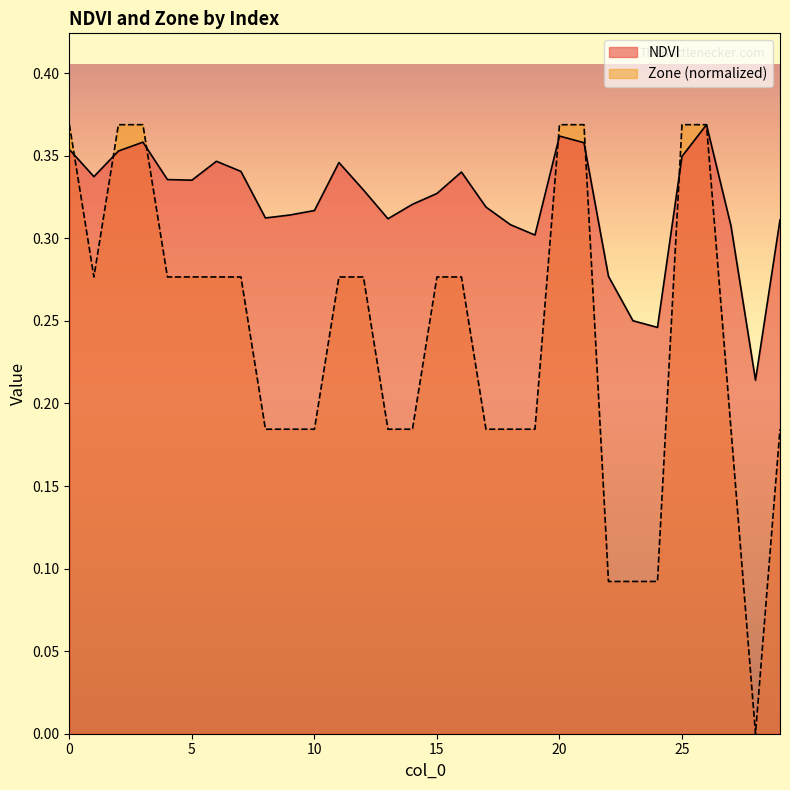

Where is Zone nearest to the value 0?

28